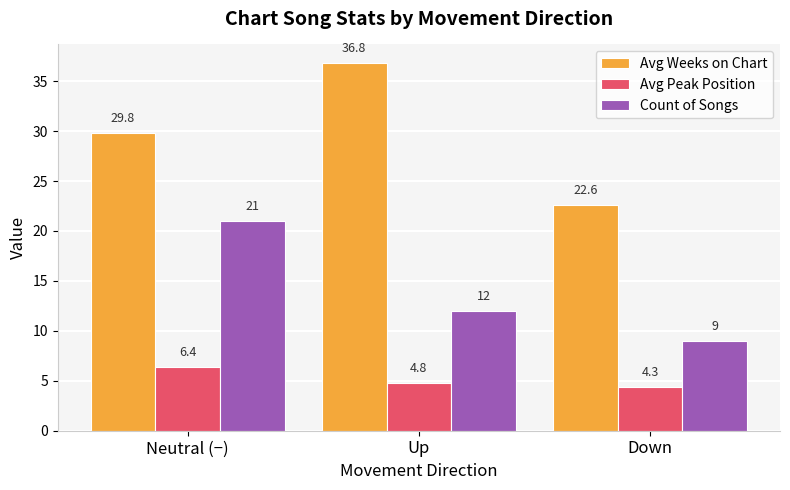

Reading left to right, extract all data points from this chart.

Avg Weeks on Chart: 29.8	36.8	22.6
Avg Peak Position: 6.4	4.8	4.3
Count of Songs: 21.0	12.0	9.0